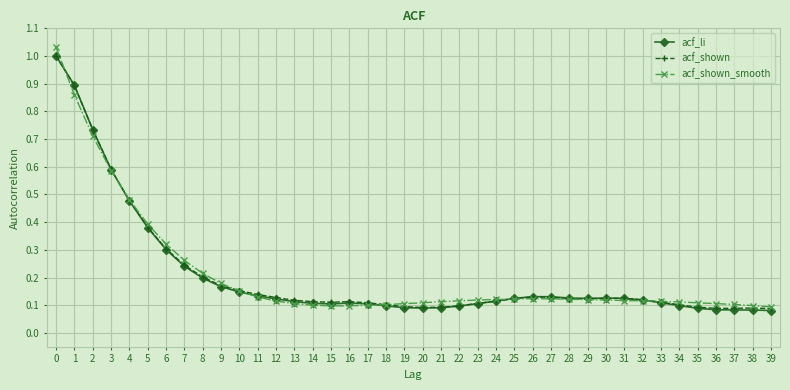

The value of acf_shown_smooth at 8 is 0.2. True or false?

True